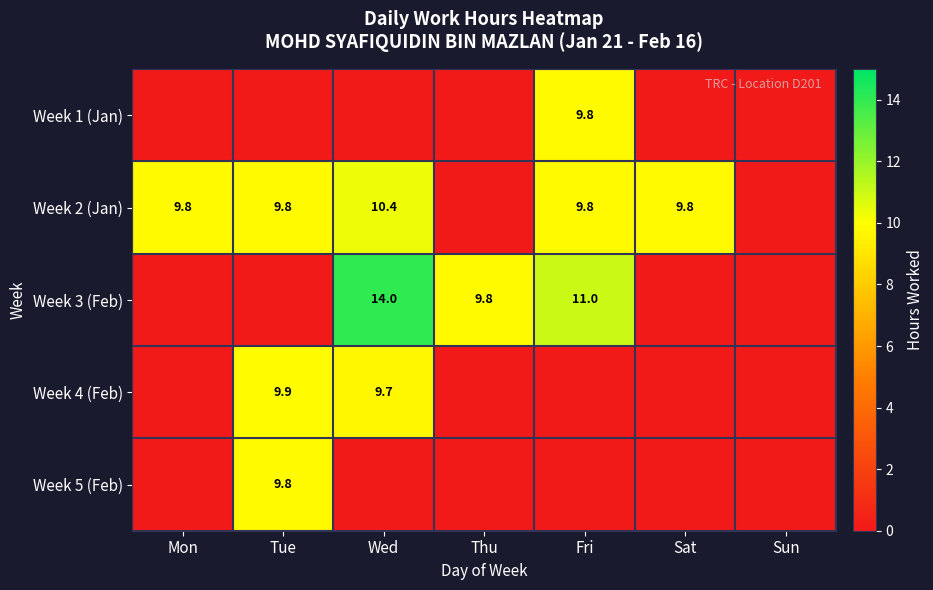

What is the total value across all series at Wed?

34.1